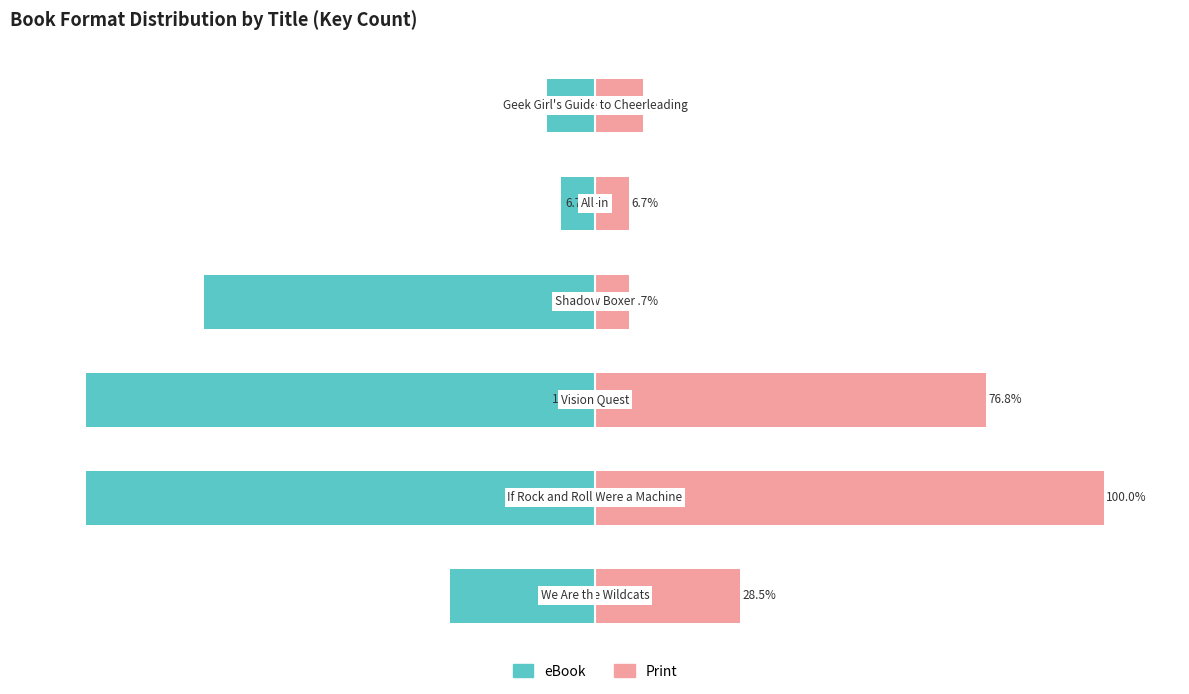

How many values in the eBook series exceed -28?

2